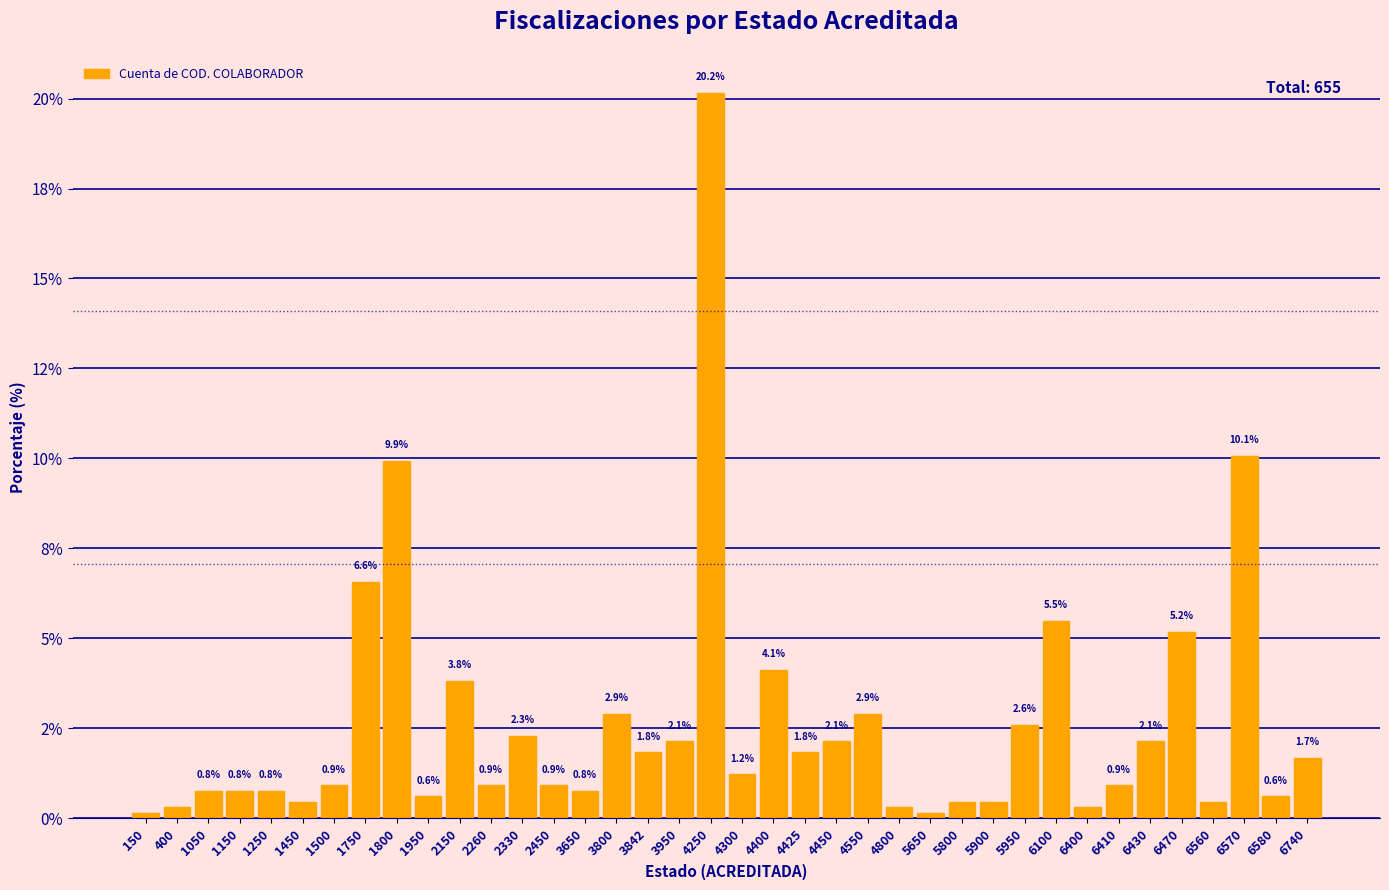

Are the bars horizontal?

No